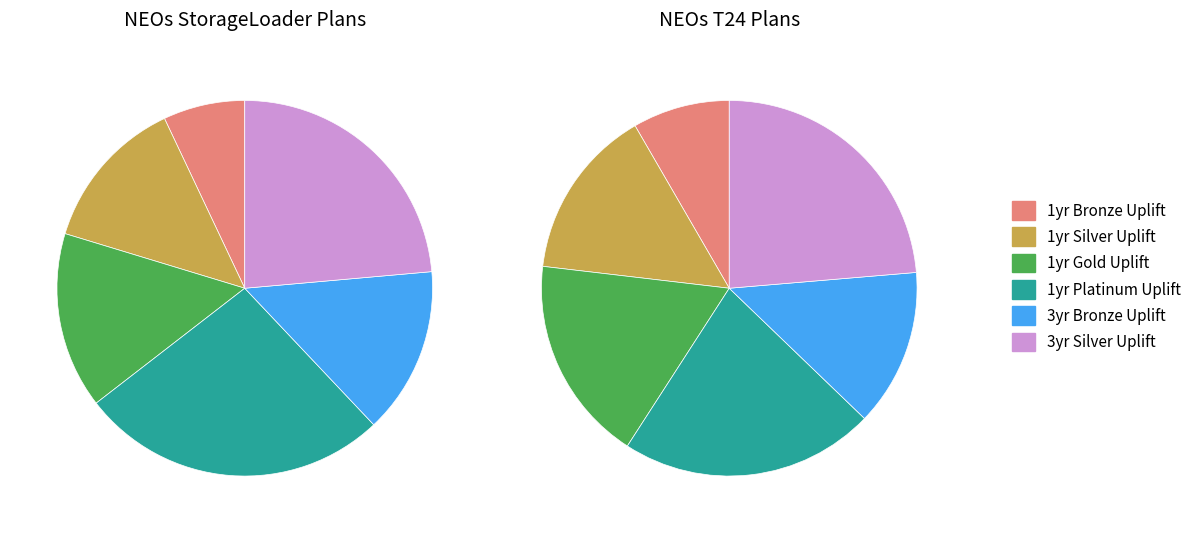

To the nearest percent, what is the difference between the largest and smallest slice percentages?

17%